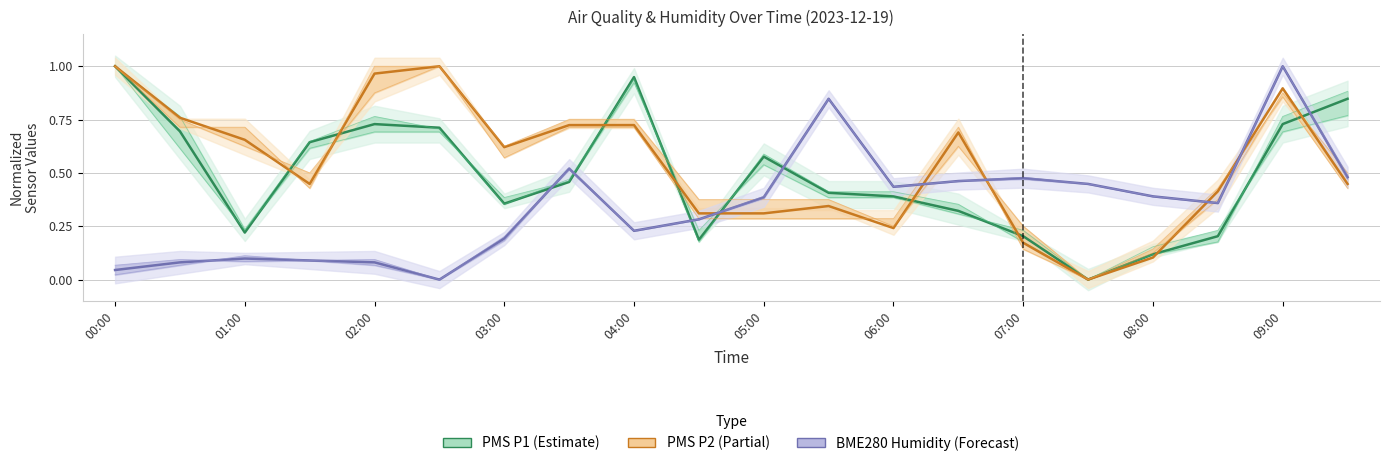

The PMS P1 (Estimate) series shows 0.1 at 02:00. True or false?

False